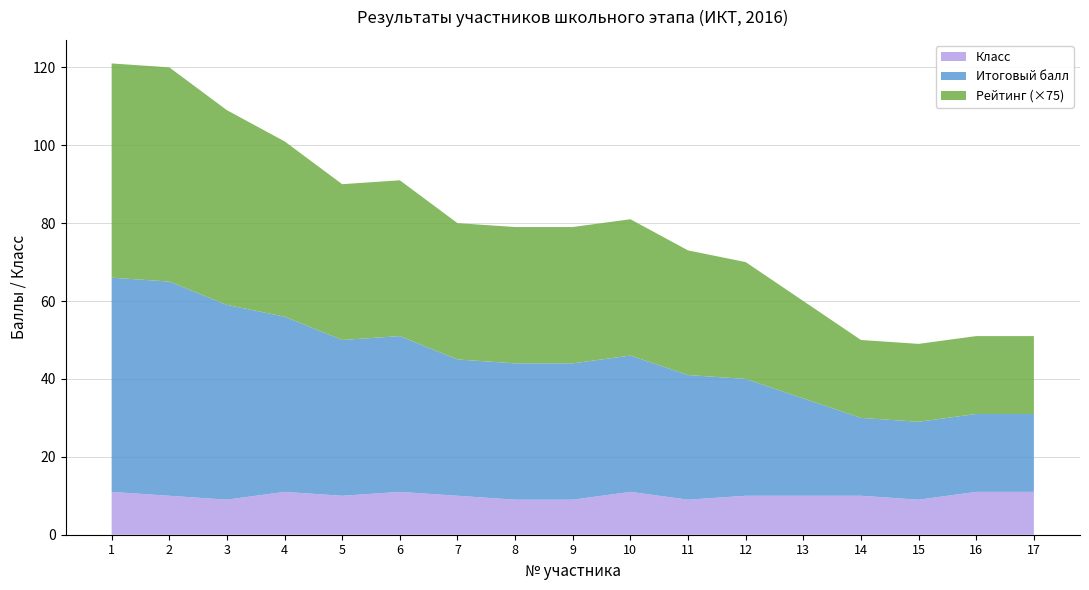

Reading left to right, what are all the values shown in this chart?

Итоговый балл: 55	55	50	45	40	40	35	35	35	35	32	30	25	20	20	20	20
Рейтинг (×75): 55	55	50	45	40	40	35	35	35	35	32	30	25	20	20	20	20
Класс: 11	10	9	11	10	11	10	9	9	11	9	10	10	10	9	11	11